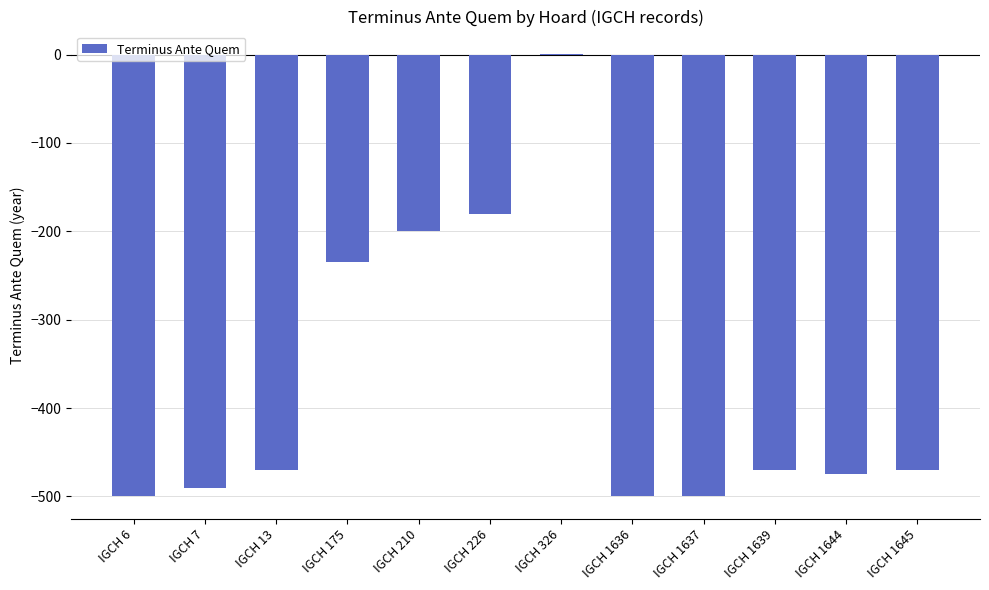

What is the sum of the values at IGCH 1644 and IGCH 210?

-675